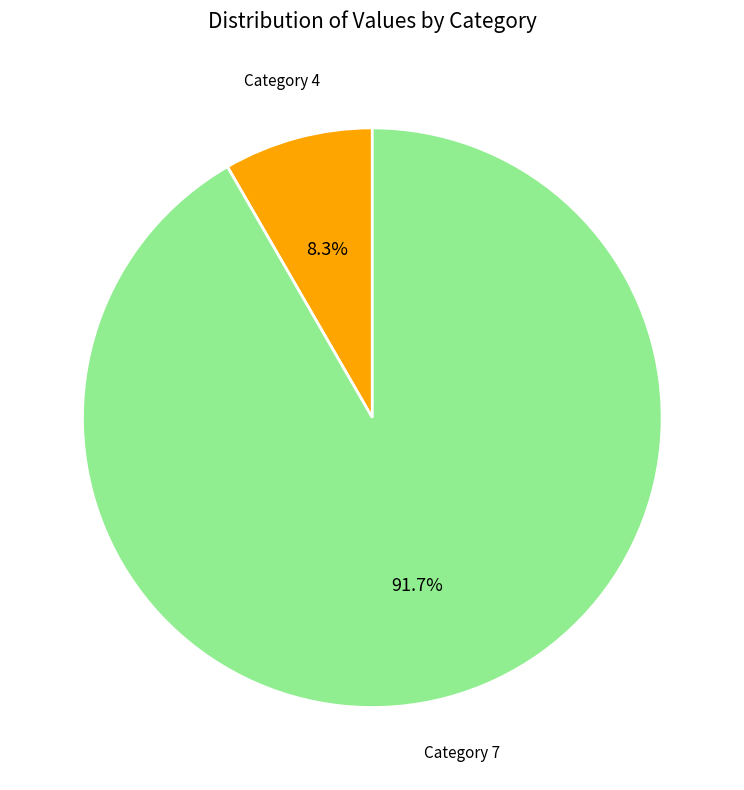

How much of the chart is everything except Category 7?

8.3%